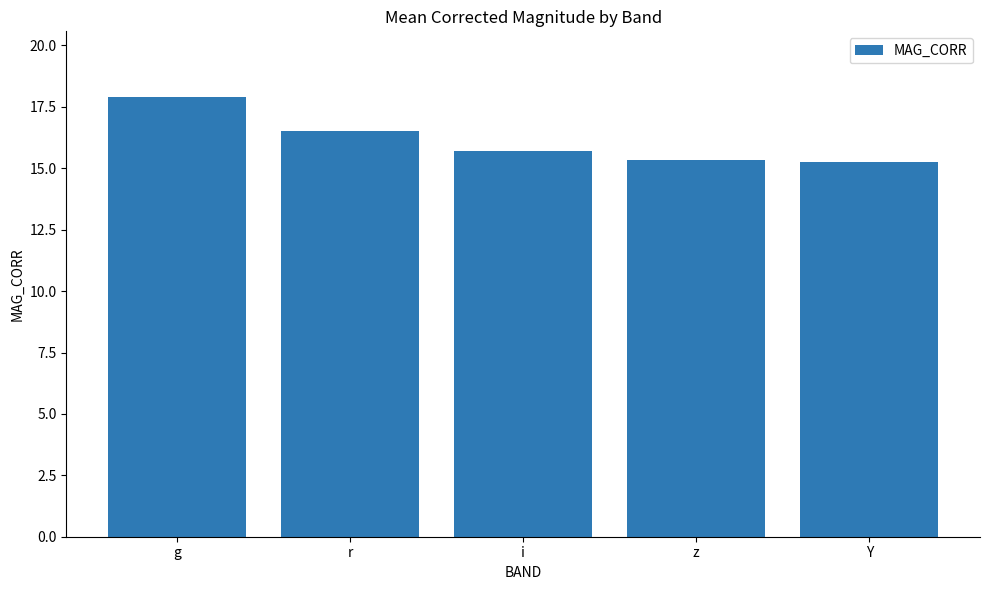

Which has a higher value, r or i?

r